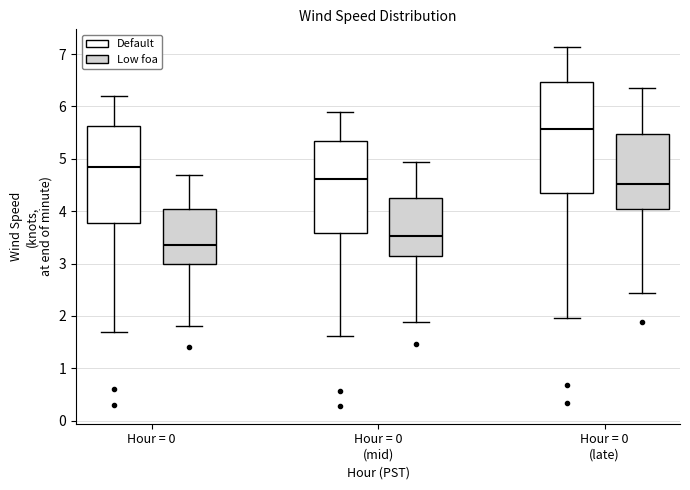

Which box is the tallest, from its lower edge to its upper edge?

Hour = 0 (late) (Default)